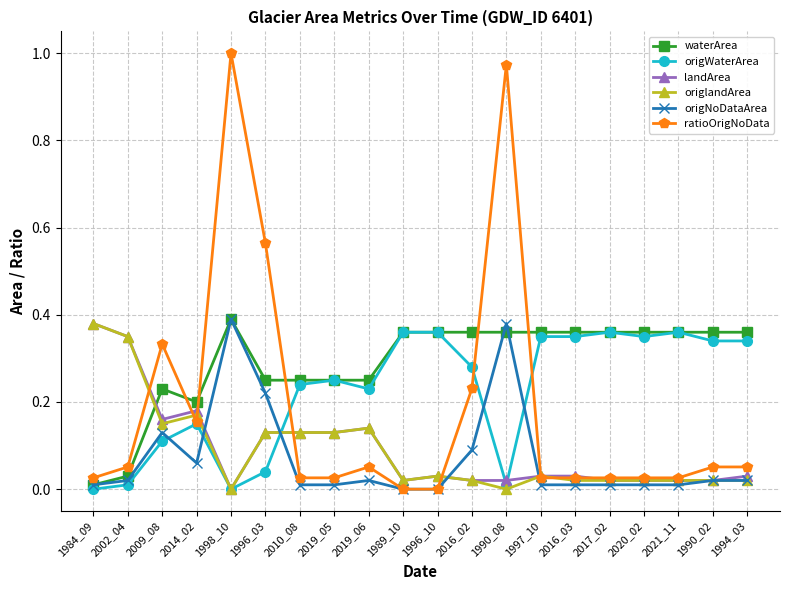

What is the label of the 11th point from the right?

1989_10